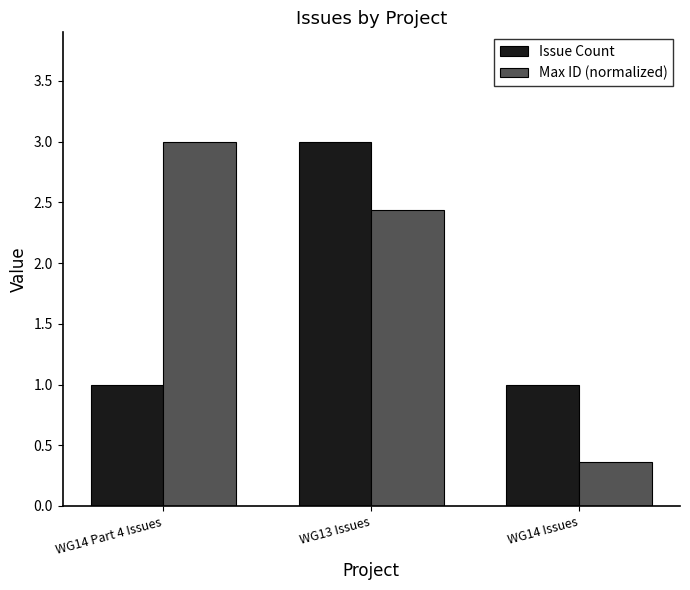

List the series in order of their overall mean, lowest first.

Issue Count, Max ID (normalized)